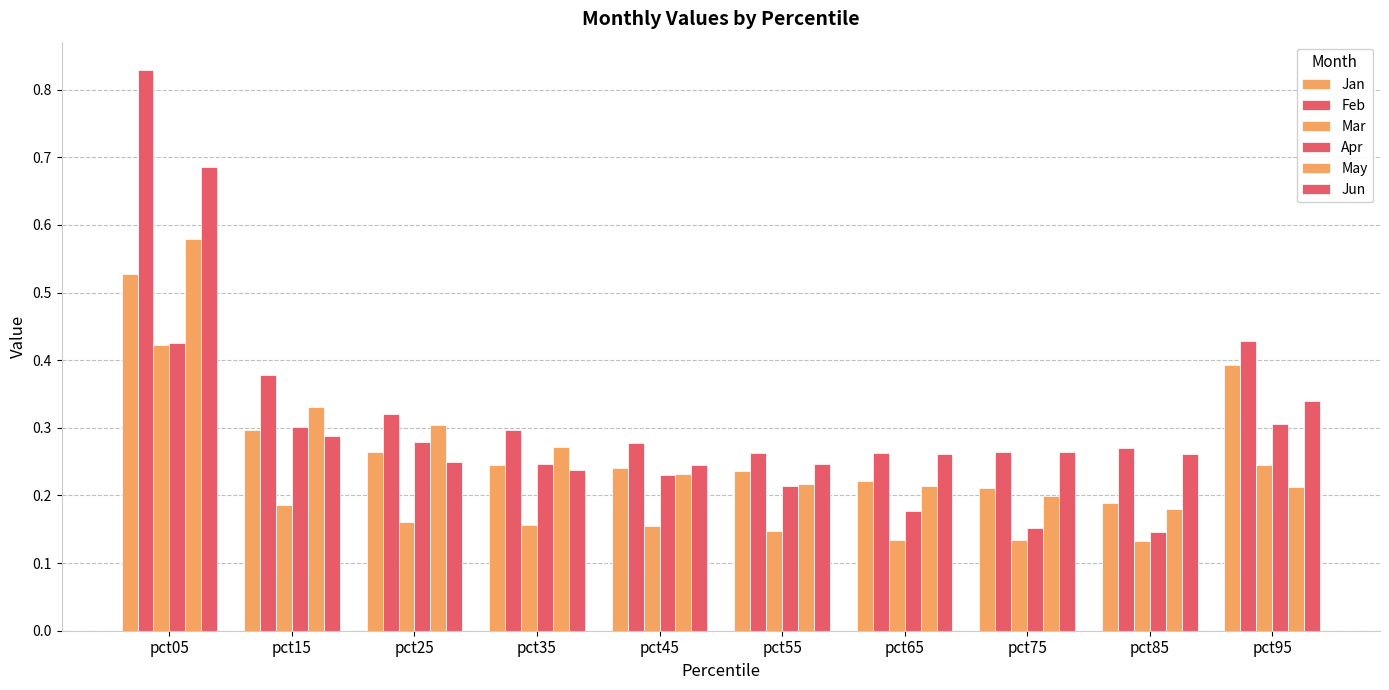

Count the number of categories in the chart.

10